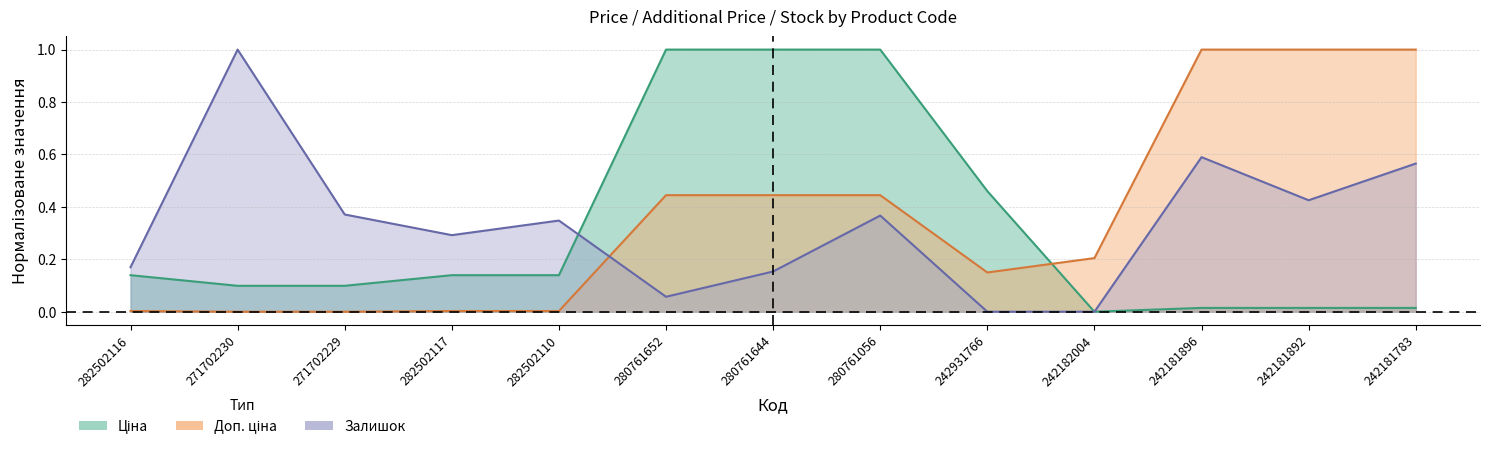

Is the value of Доп. ціна at 282502110 greater than the value of Ціна at 242181783?

No